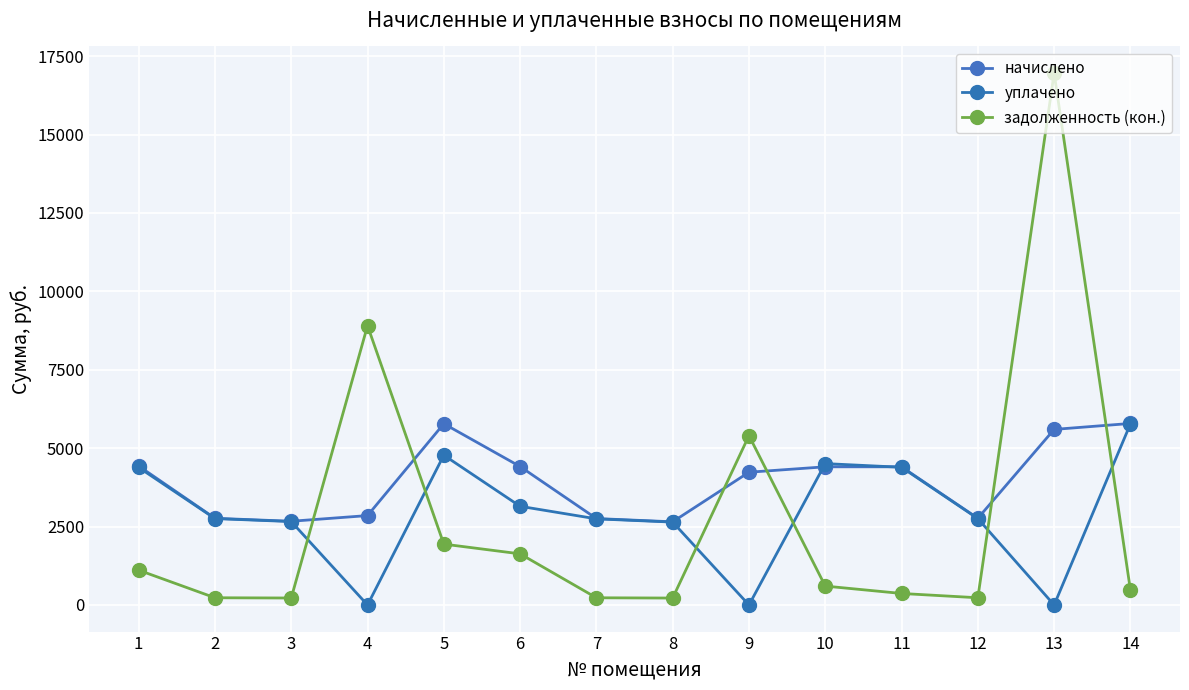

The уплачено series shows -2859.5 at 9. True or false?

False